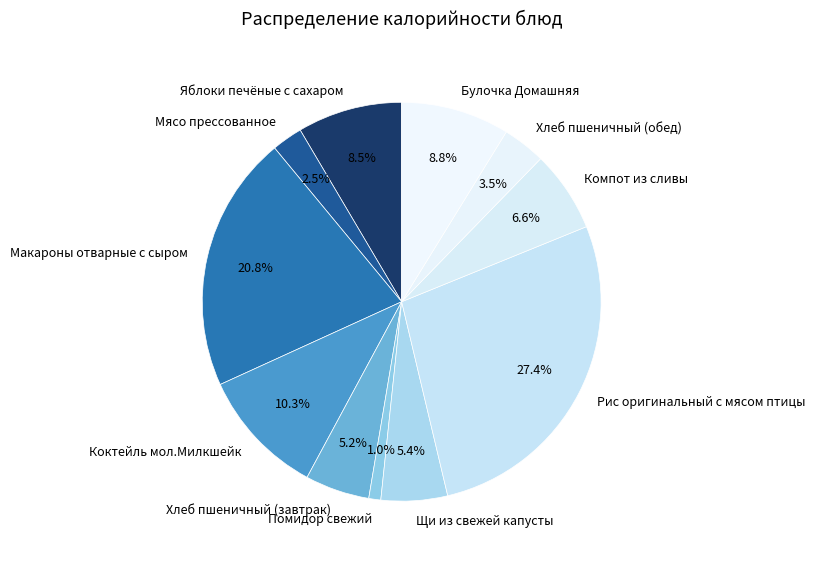

To the nearest percent, what percentage of the pie is Хлеб пшеничный (завтрак)?

5%